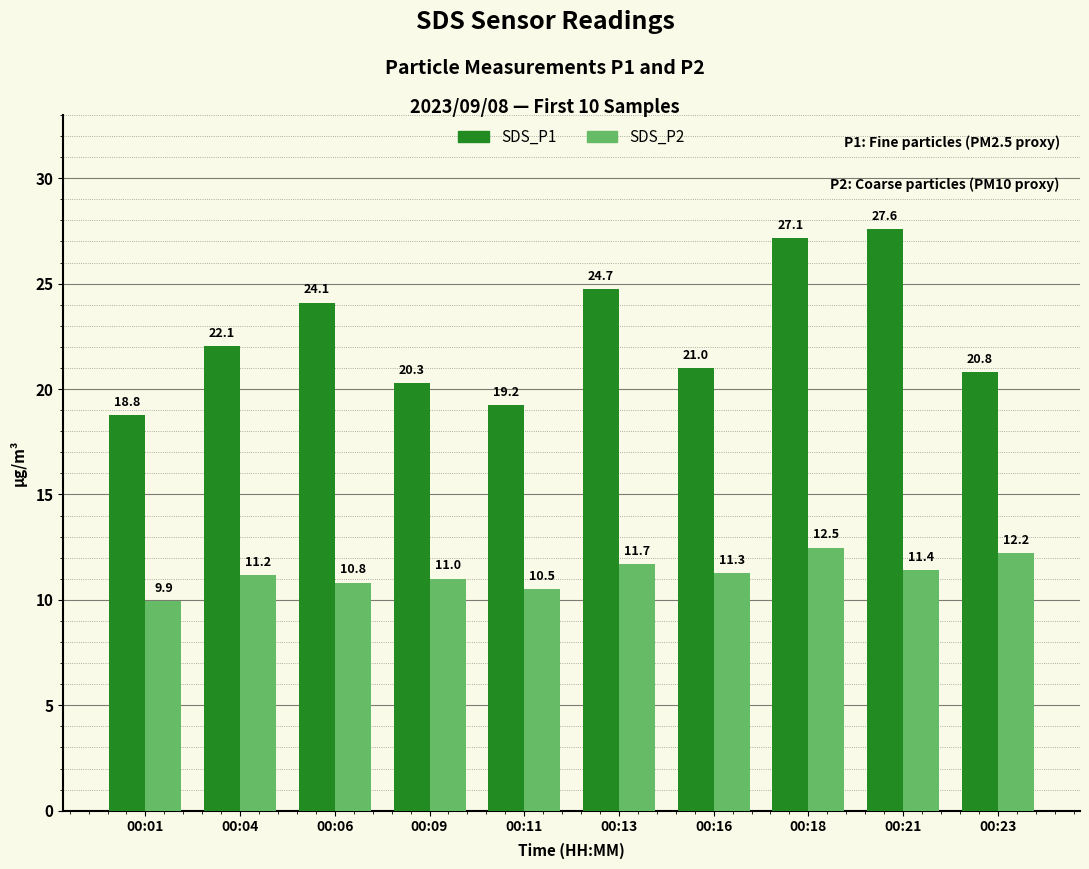

How many bars are there in each group?

2